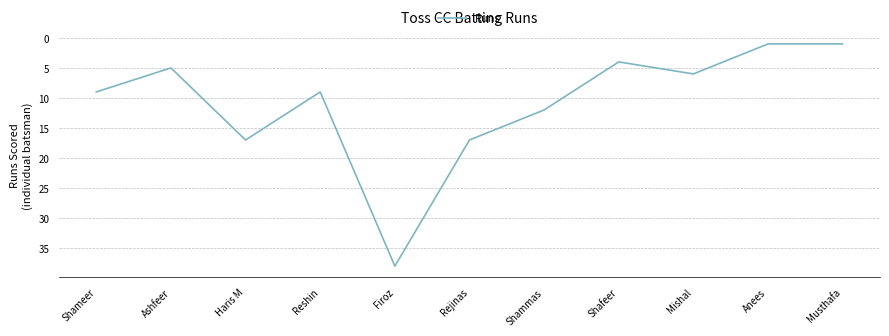

Reading left to right, extract all data points from this chart.

9	5	17	9	38	17	12	4	6	1	1